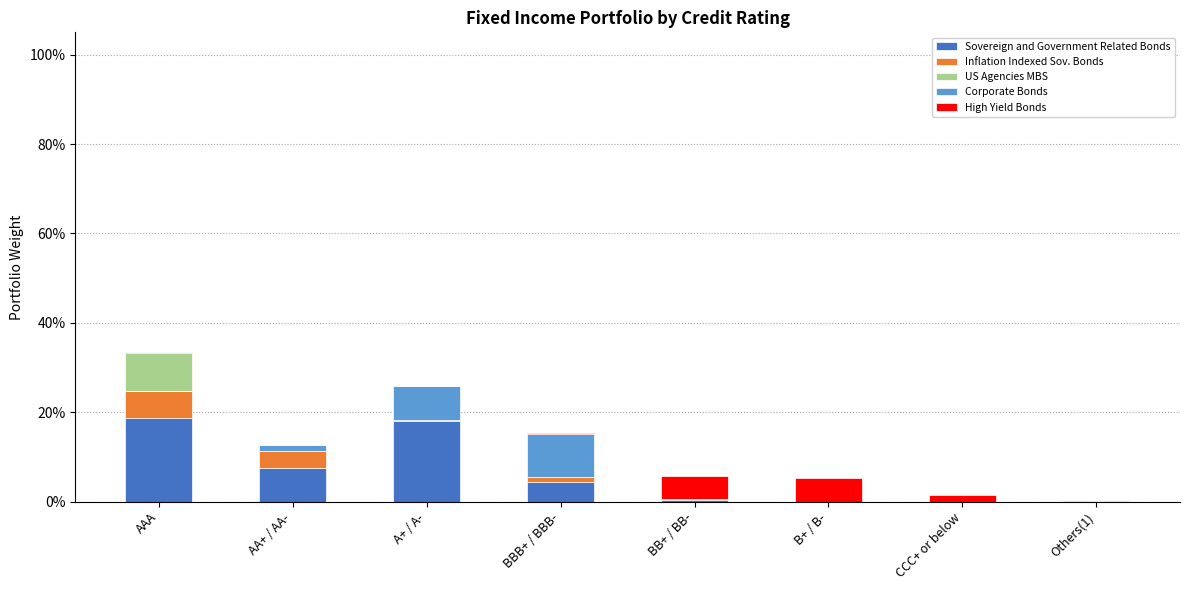

Does the chart contain stacked bars?

Yes